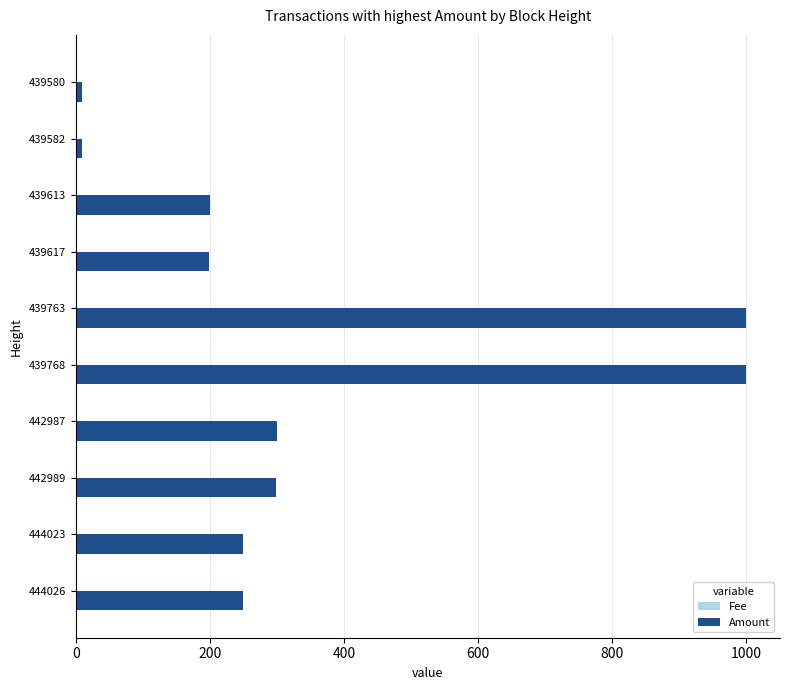

The Amount series shows 249 at 444026. True or false?

True